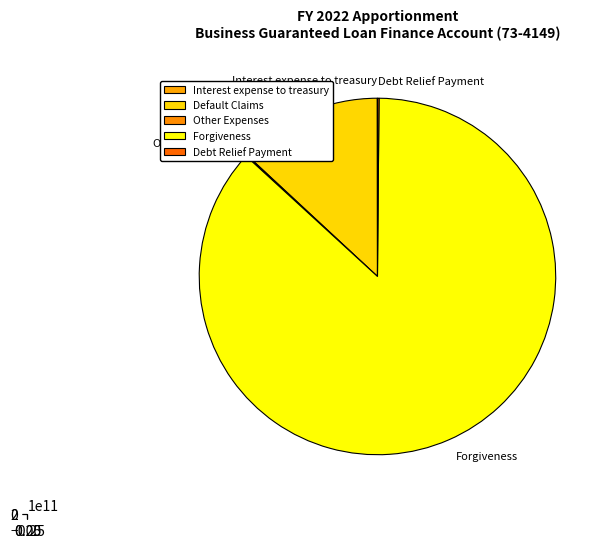

Is there any slice that represents more than half of the pie?

Yes